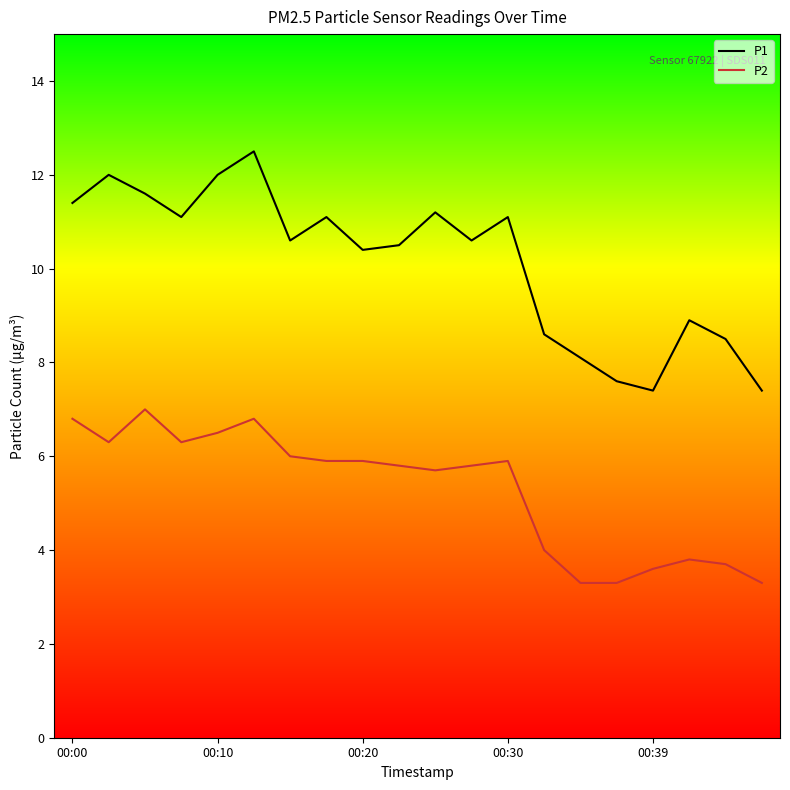

Which series has the largest range (max minus min)?

P1